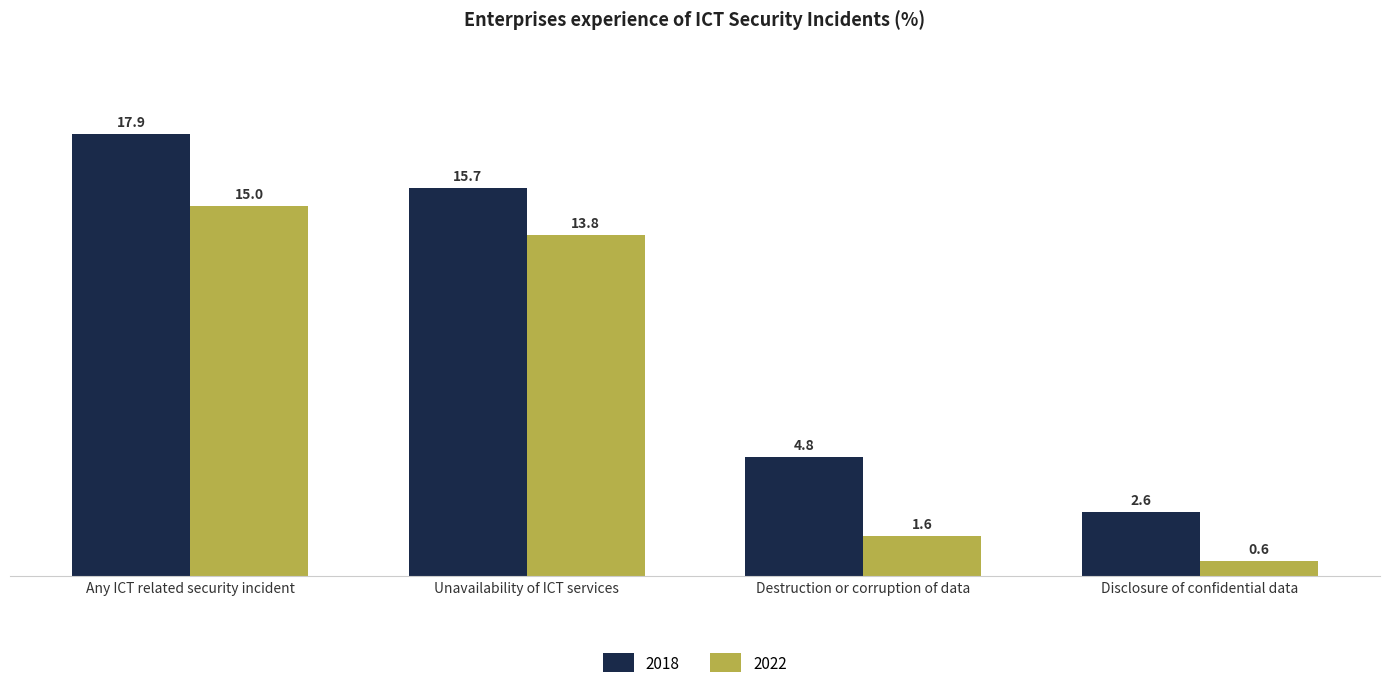

What is the difference between the maximum and minimum values in the 2018 series?

15.3